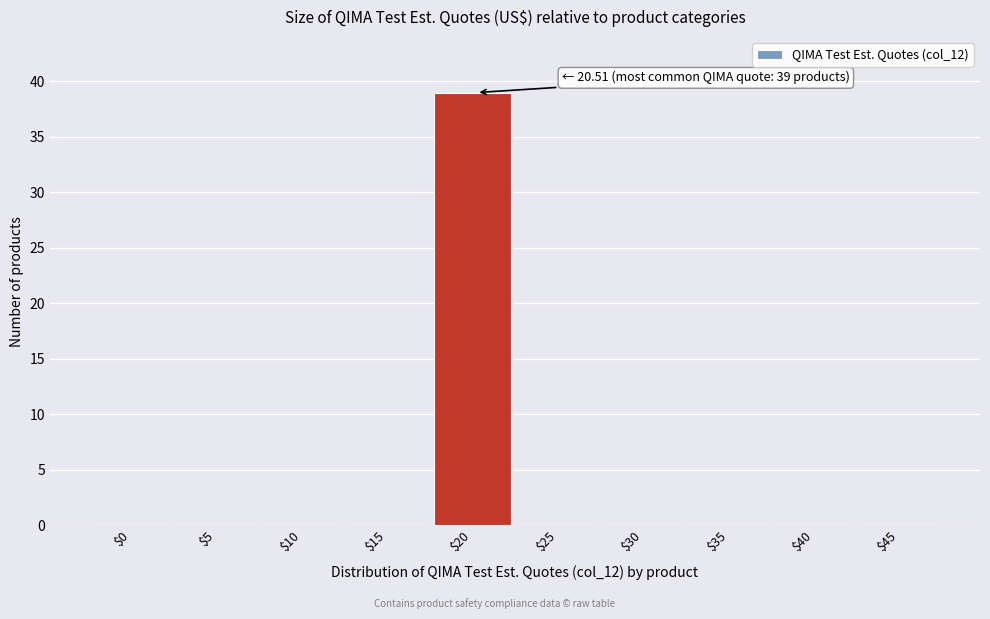

The chart shows a value of 18 at $30. True or false?

False